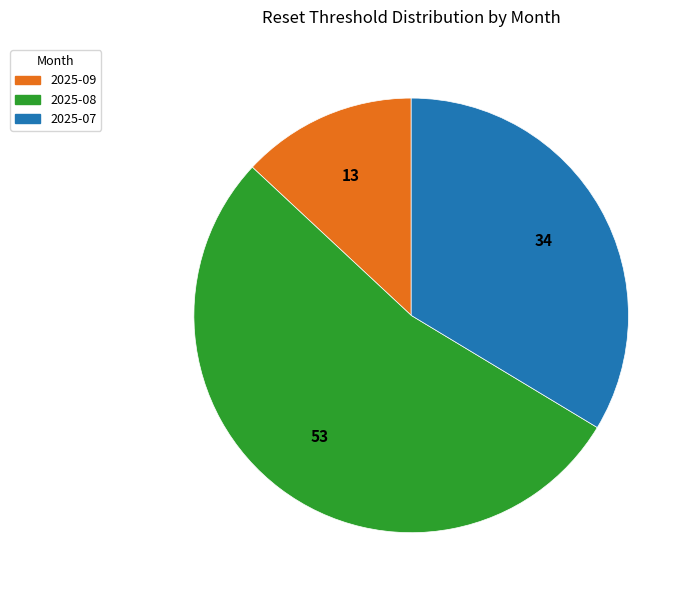

How many slices are in this pie chart?

3